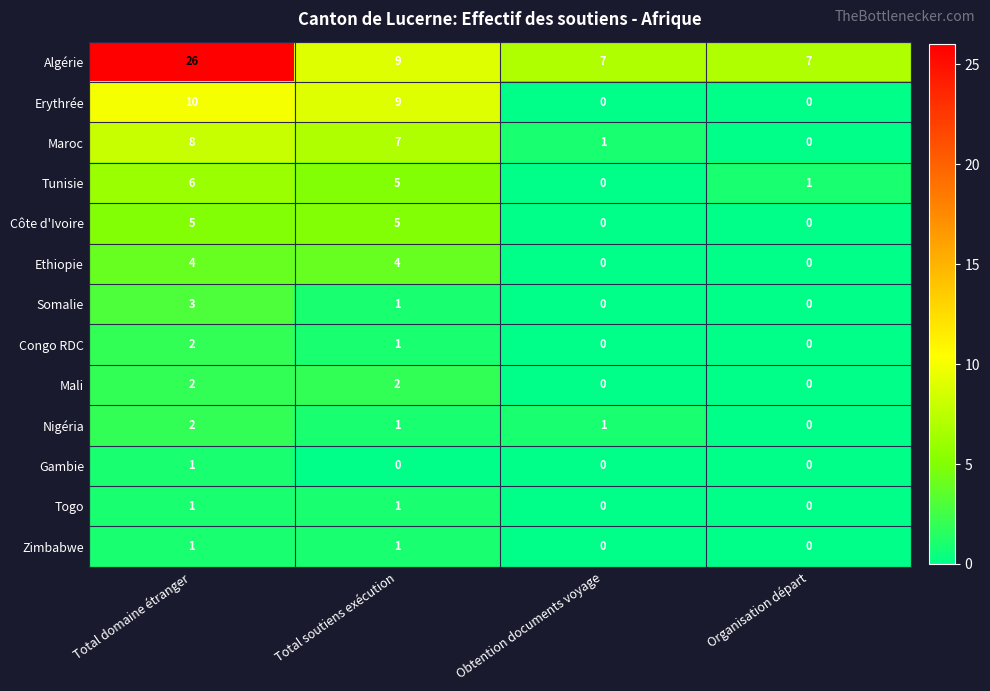

What is the sum of the Erythrée values at Organisation départ and Total soutiens exécution?

9